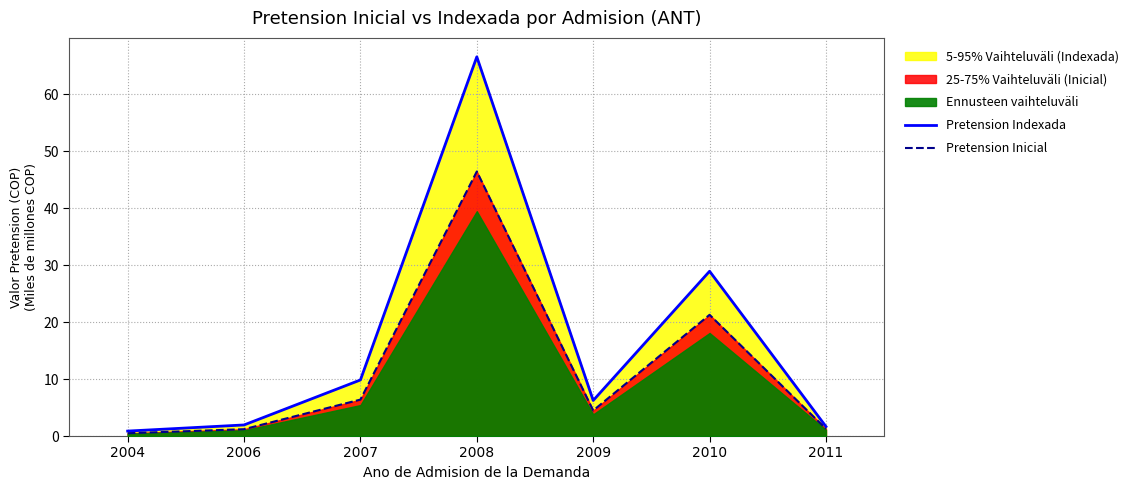

What is the minimum value shown in the chart?

0.5